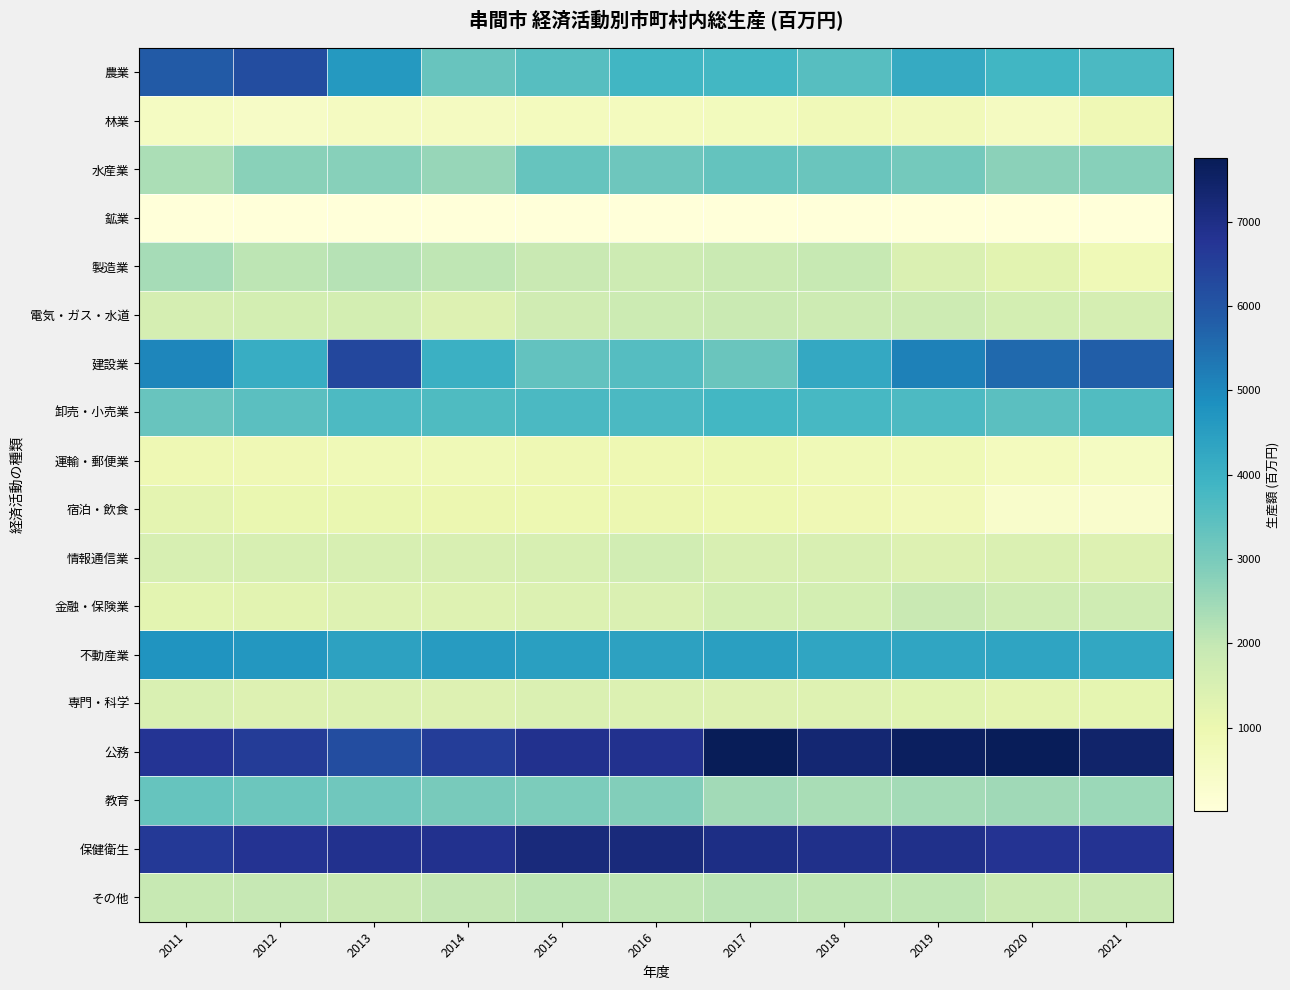

Which series has the largest total across all categories?

公務